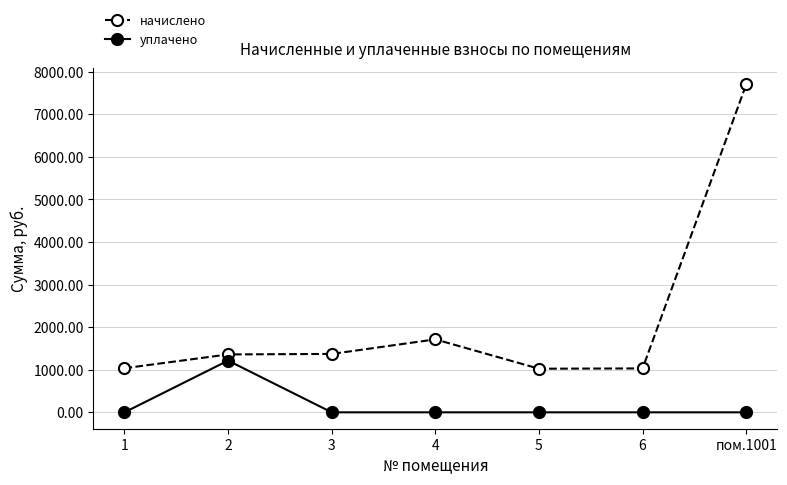

What is the difference between the highest and lowest values at 1?

1036.2